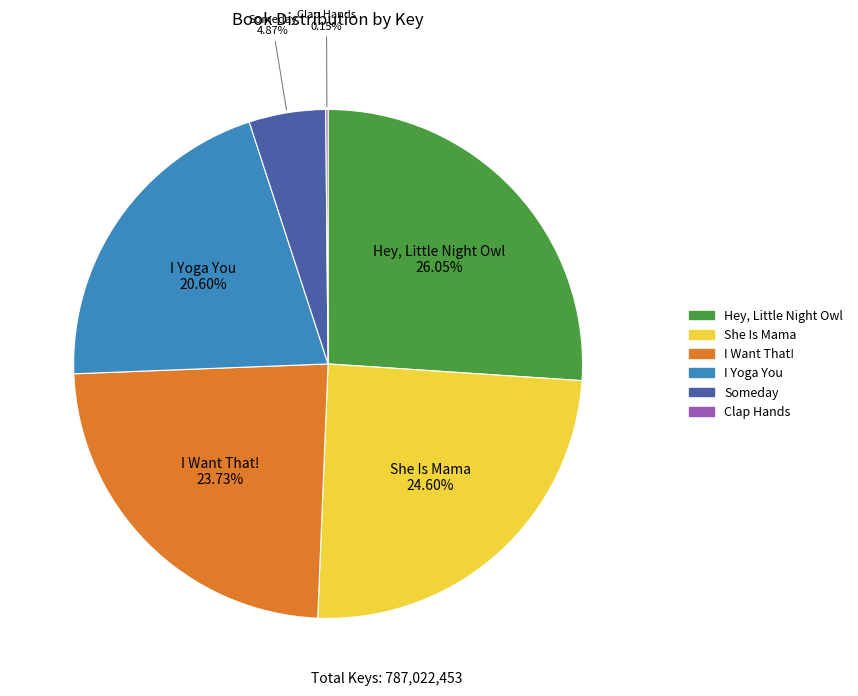

The Someday slice represents 5% of the pie. True or false?

True